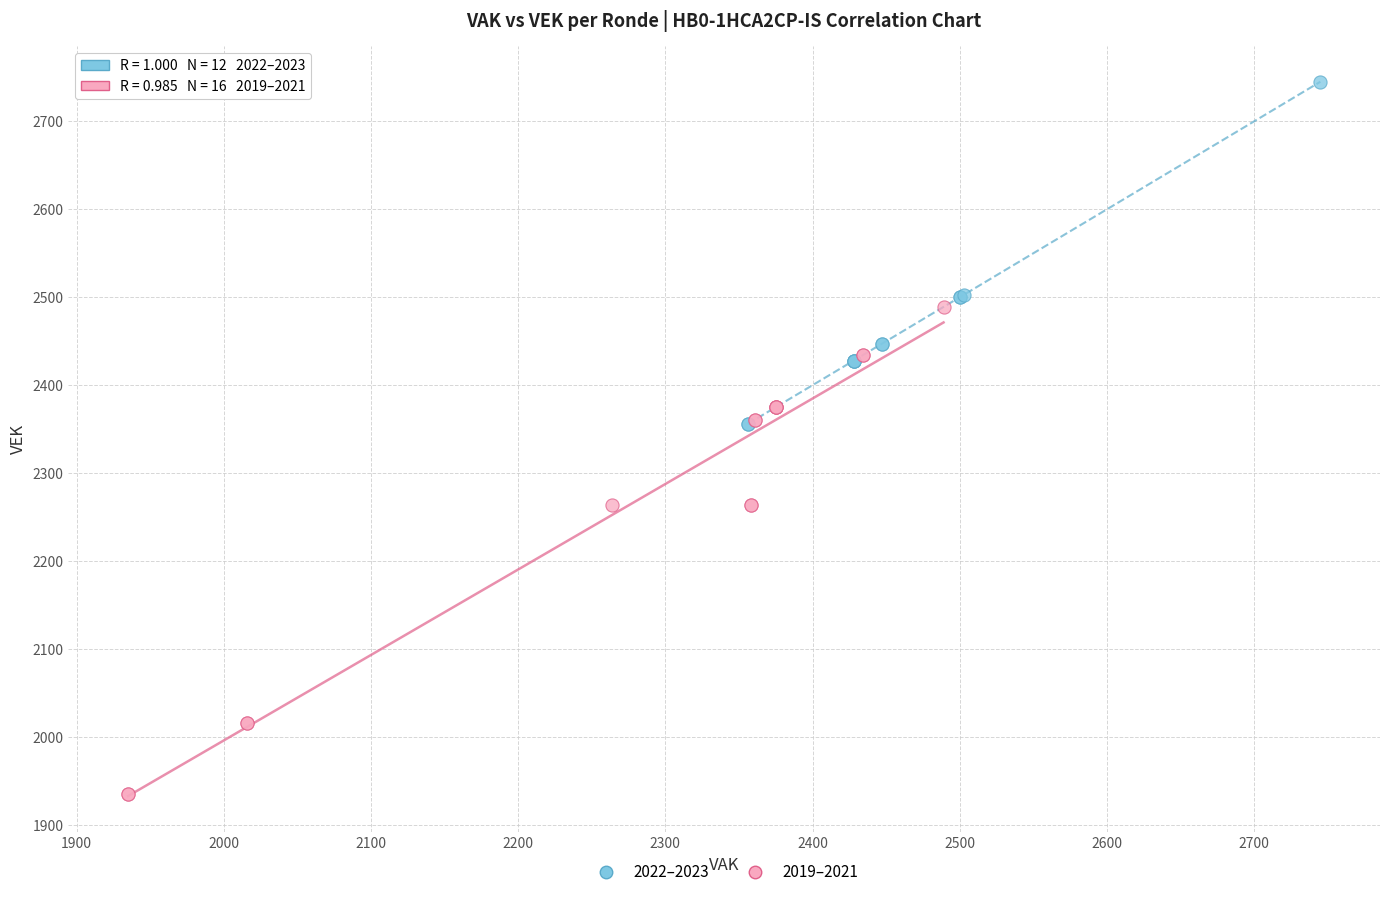

Which series has the widest spread of Y values?

2019–2021